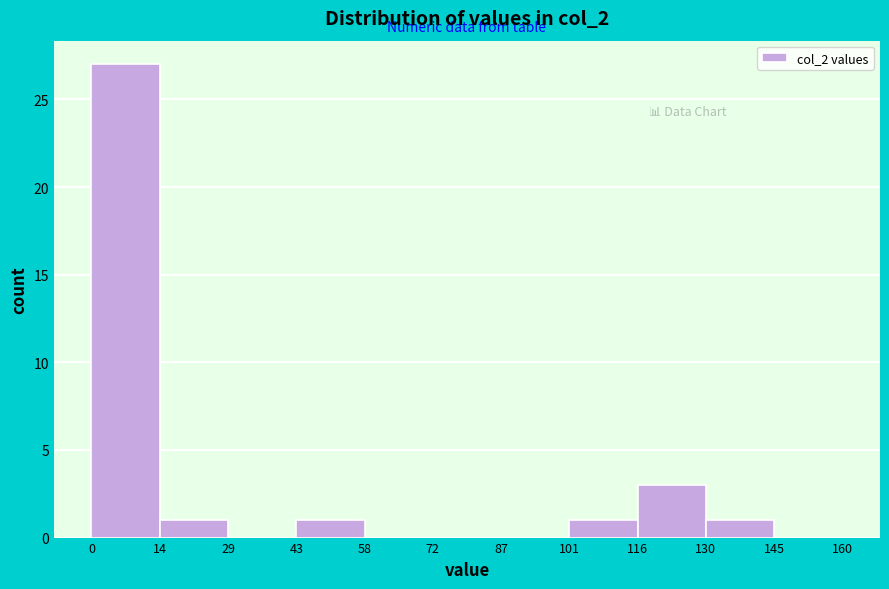

Which range on the x-axis has the tallest bar?

0 to 14